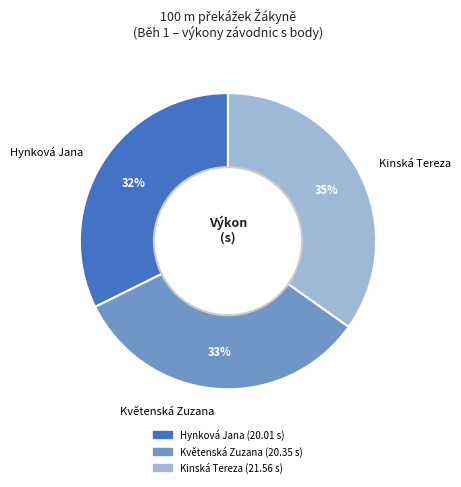

To the nearest percent, what is the difference between the largest and smallest slice percentages?

3%